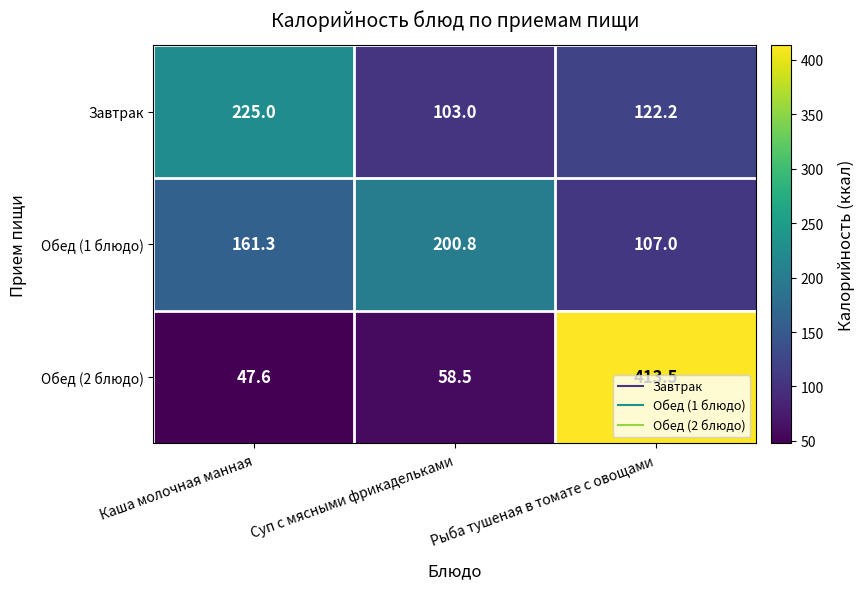

What is the smallest value displayed?

47.6